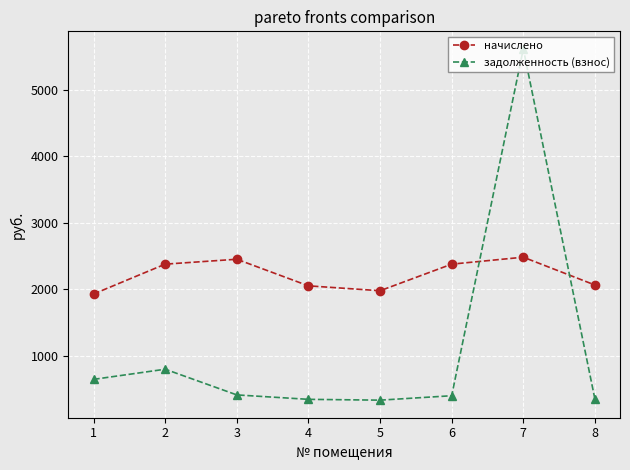

What is the sum of all задолженность (взнос) values?

8872.2